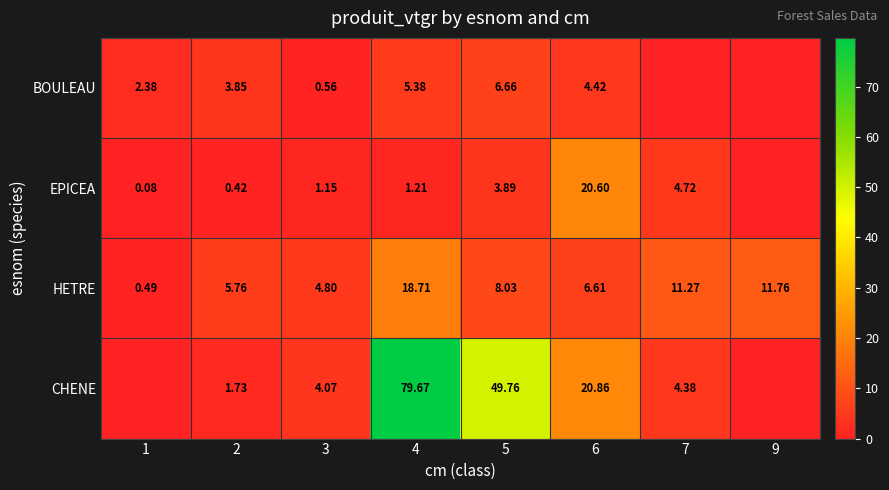

At 2, list the series in order from largest to smallest.

HETRE, BOULEAU, CHENE, EPICEA